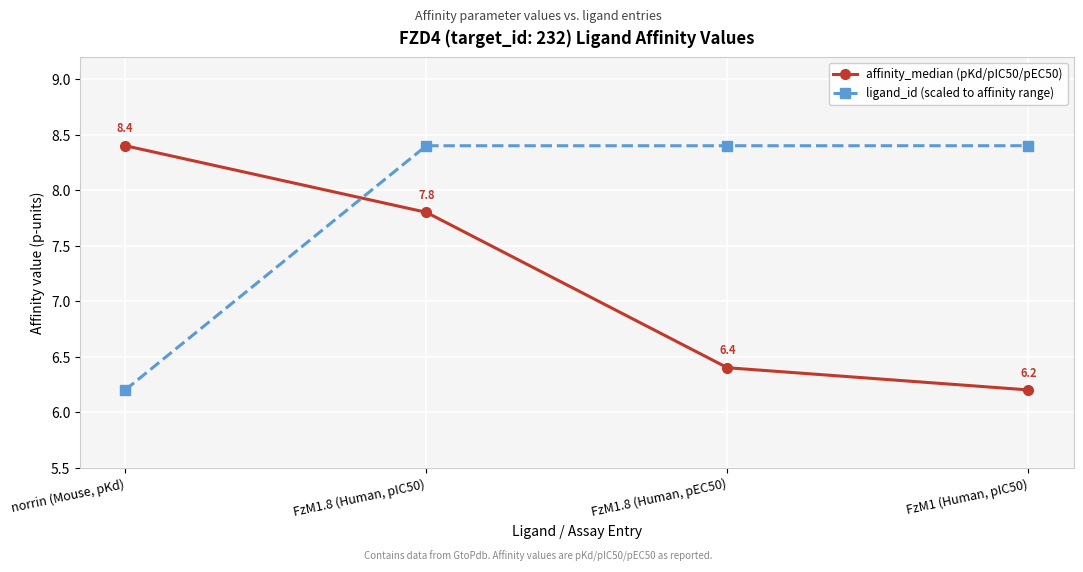

The value of affinity_median (pKd/pIC50/pEC50) at FzM1.8 (Human, pIC50) is 7.8. True or false?

True